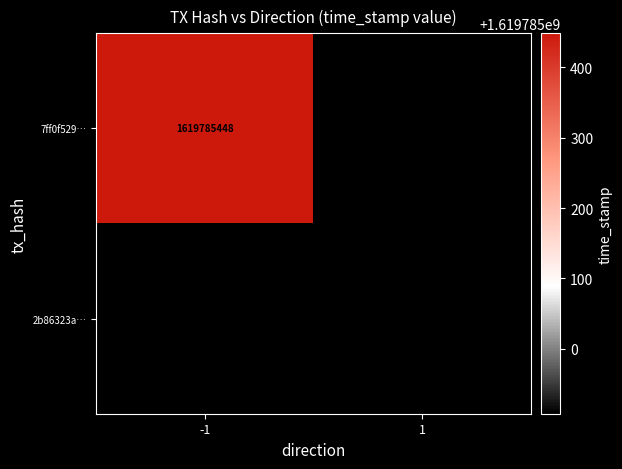

How many values in the 7ff0f529ef03536037560fe5b7ae74146b7b951 series are below 1619785448?

1